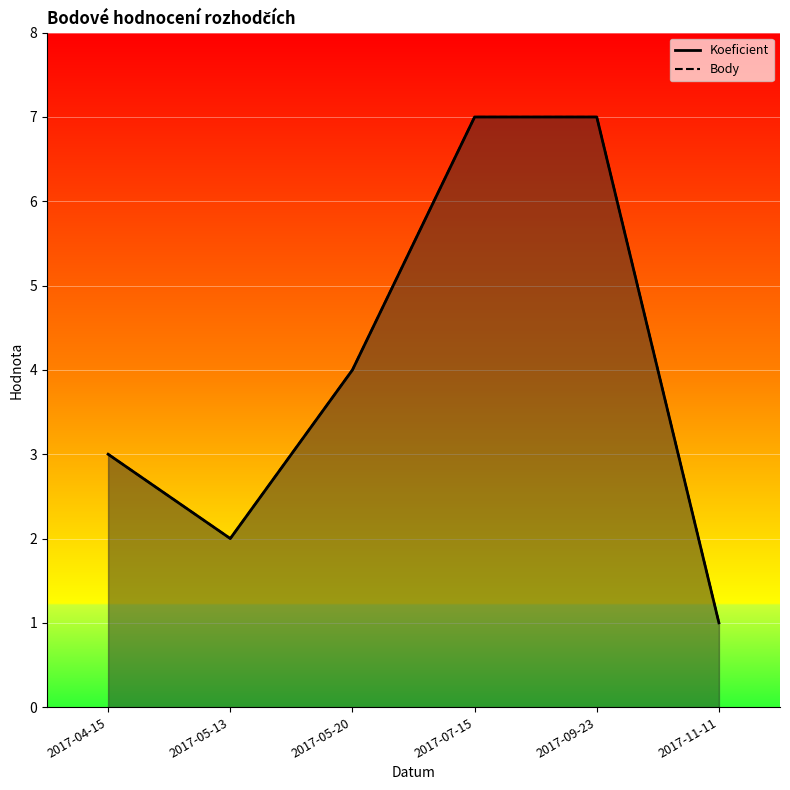

What is the minimum value shown in the chart?

1